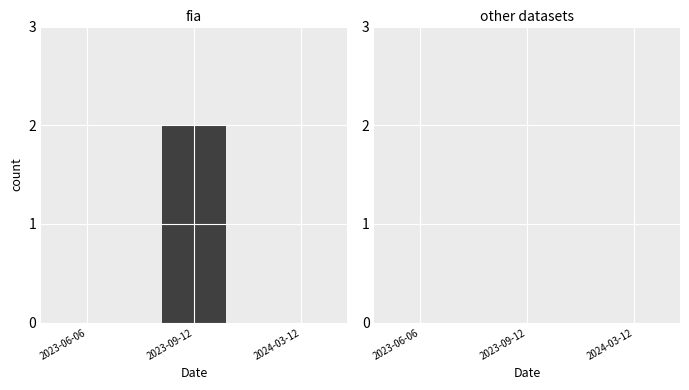

At which category does the chart reach its peak across all series?

2023-09-12